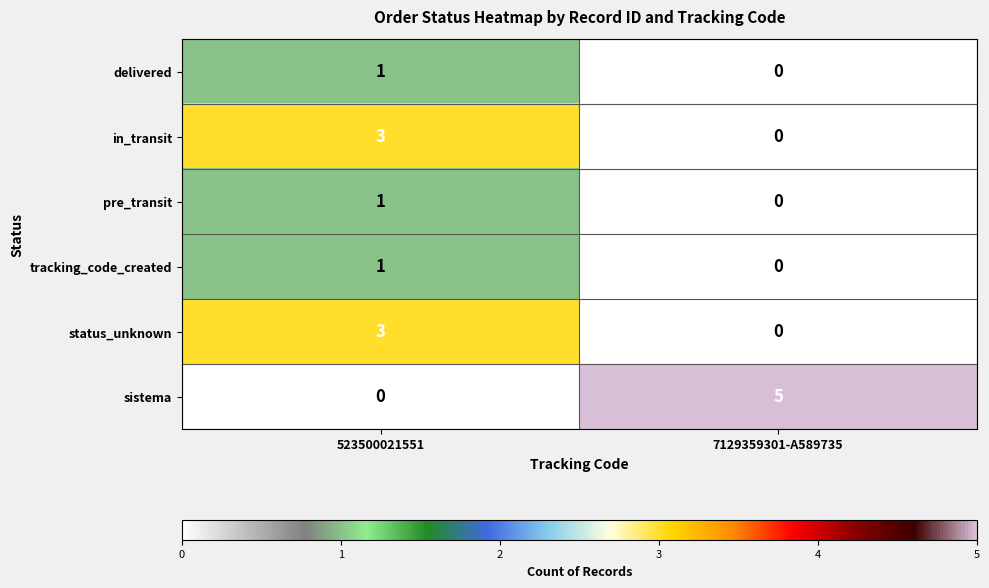

Count the number of categories in the chart.

2